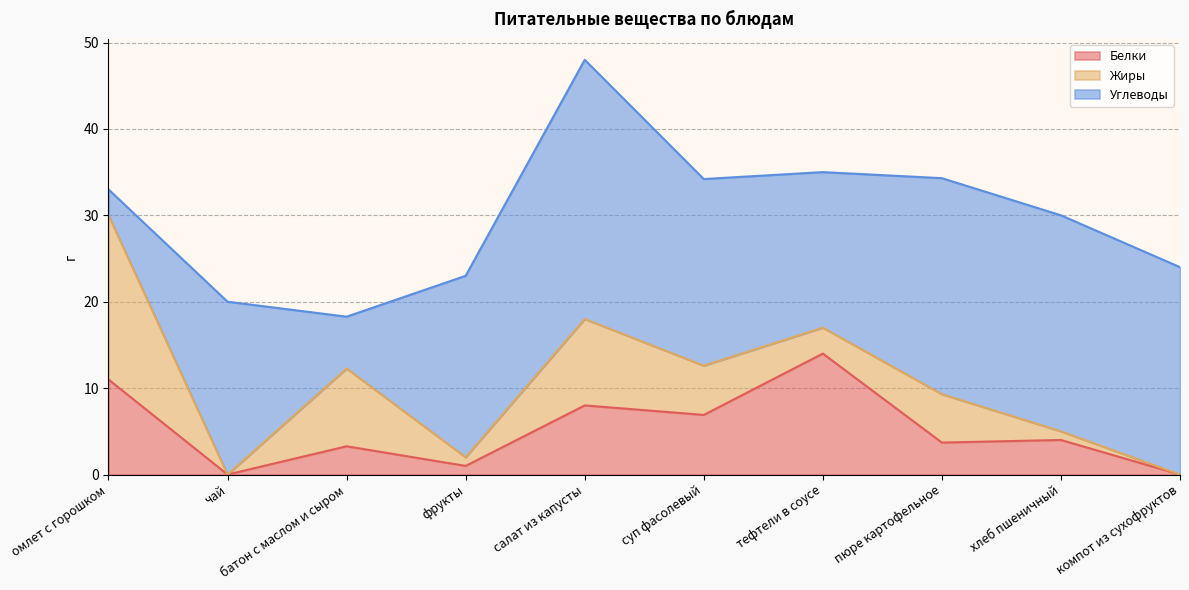

In Углеводы, how many points are higher than both neighbors (excluding endpoints)?

2